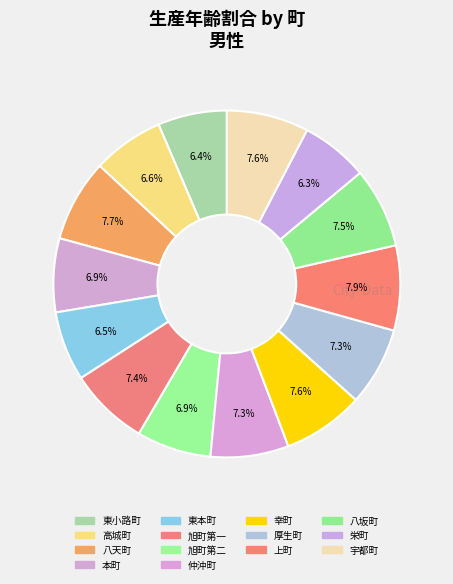

To the nearest percent, what is the combined percentage of 本町 and 上町?

15%